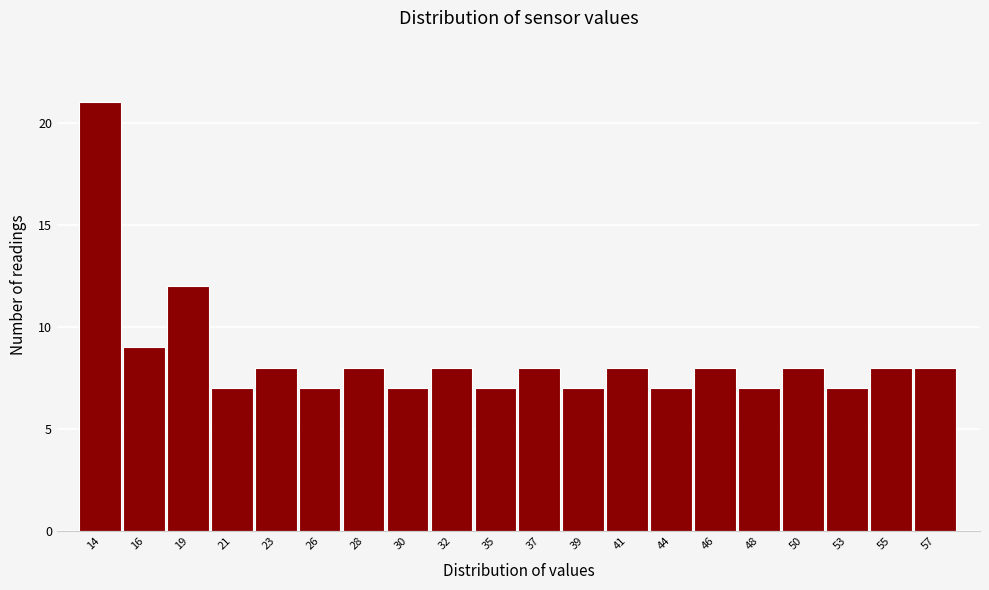

Reading left to right, extract all data points from this chart.

21	9	12	7	8	7	8	7	8	7	8	7	8	7	8	7	8	7	8	8